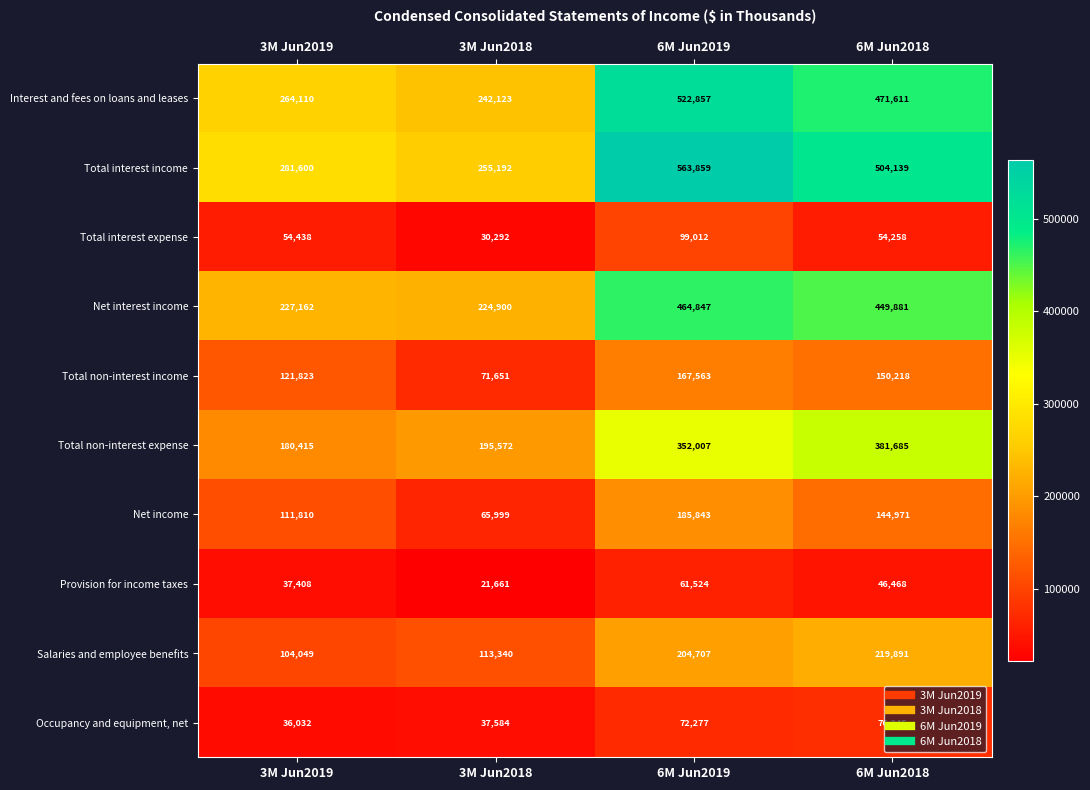

What is the sum of the Total non-interest income values at 6M Jun2019 and 6M Jun2018?

317781